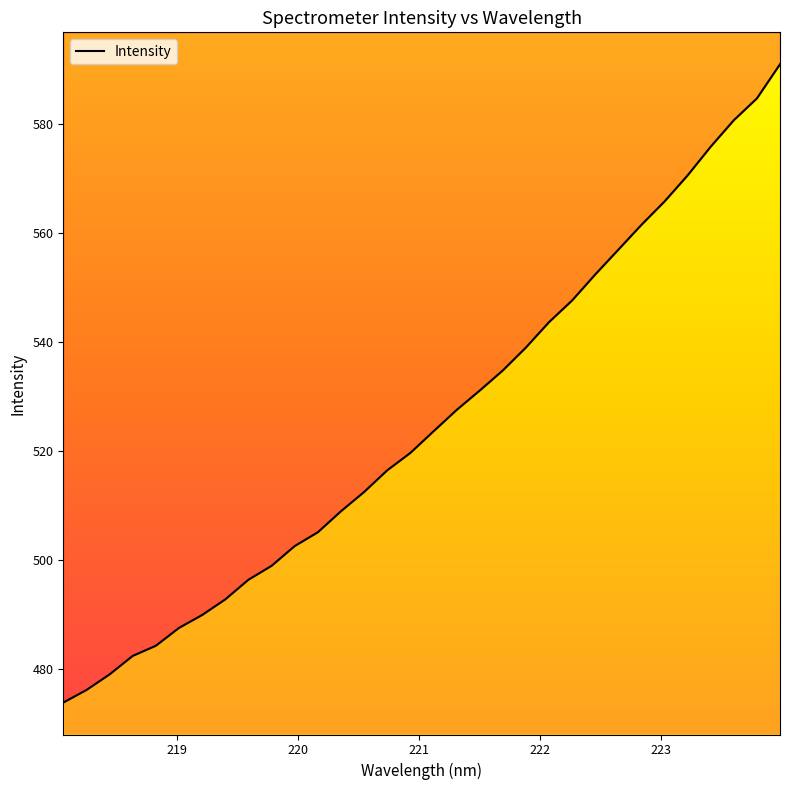

What is the sum of all values?

16813.5